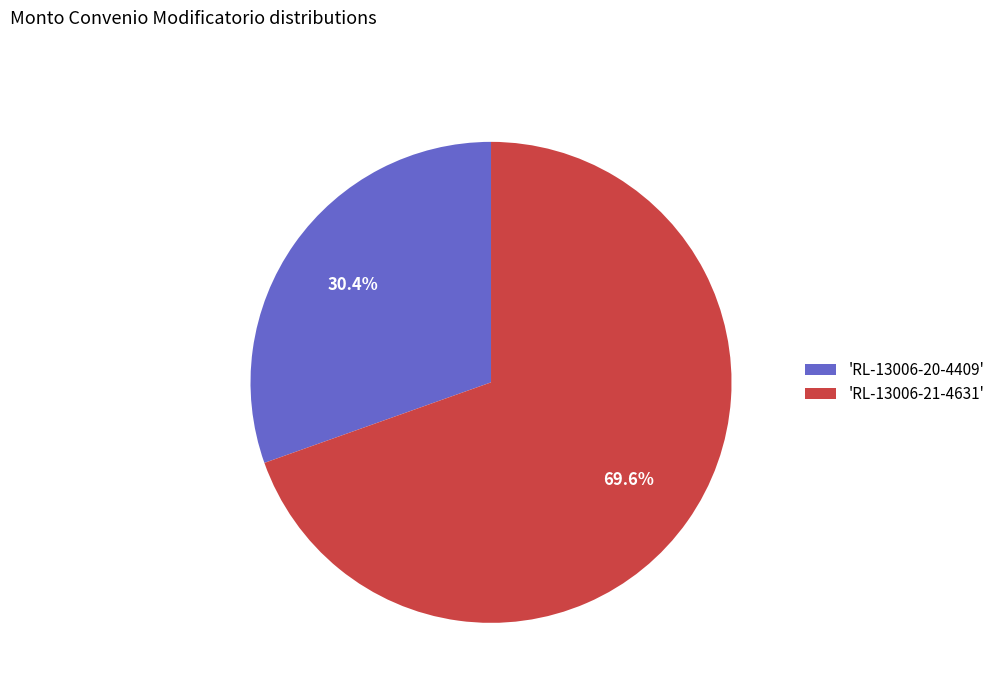

What is the ratio of the value at 'RL-13006-20-4409' to the value at 'RL-13006-21-4631'?

0.4